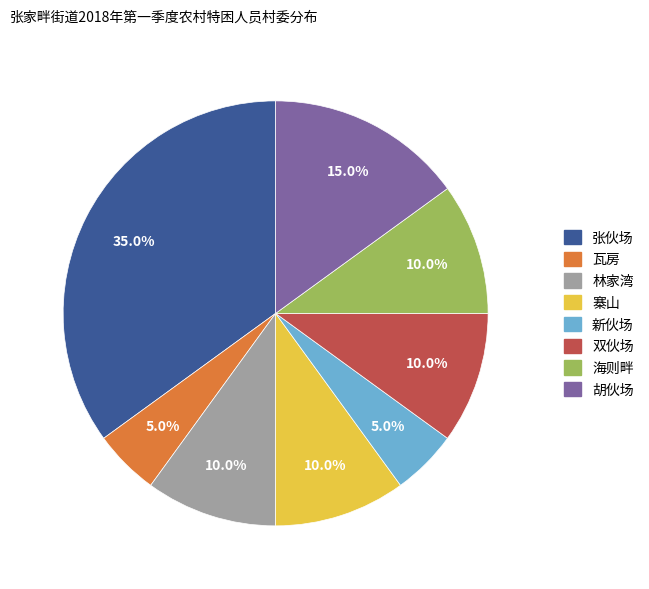

The 双伙场 slice represents 17% of the pie. True or false?

False